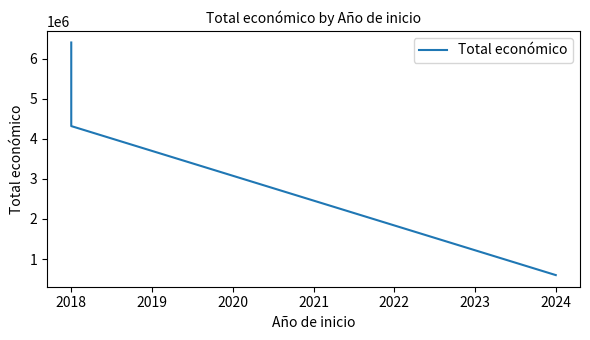

What is the difference between the maximum and second lowest values?

2084902